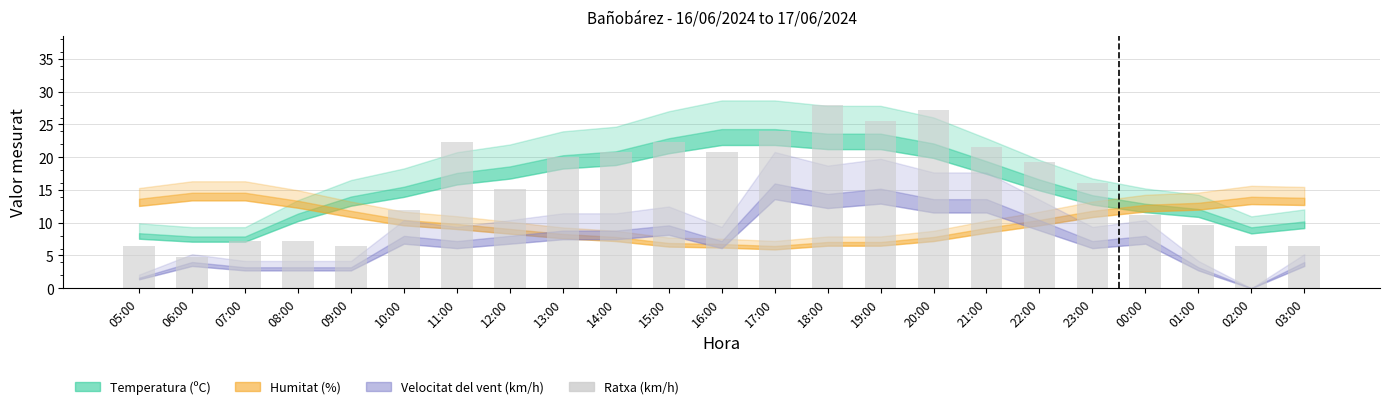

How many values are below 16?

11